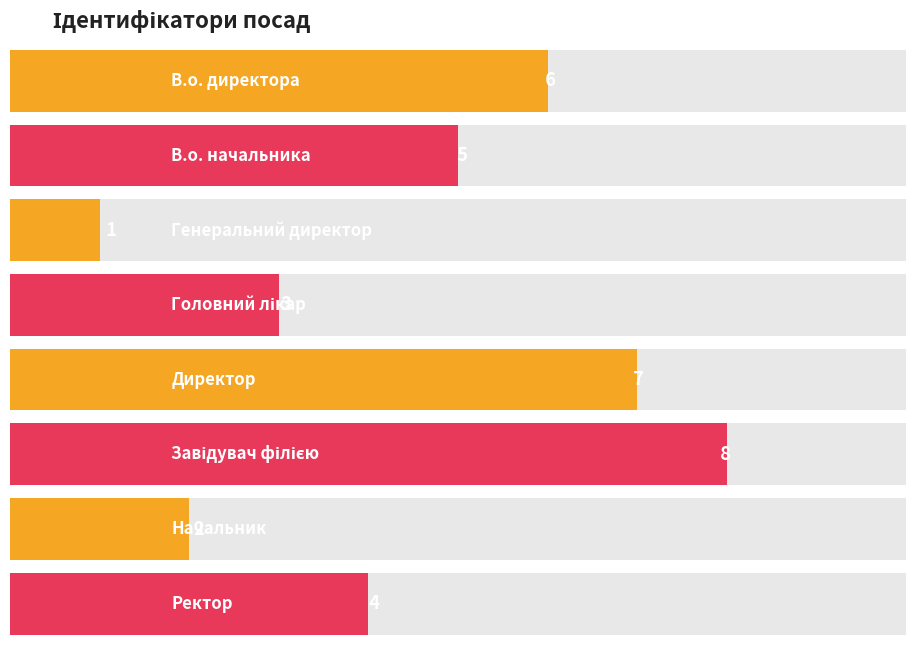

Rank the categories by value from lowest to highest.

Генеральний директор, Начальник, Головний лікар, Ректор, В.о. начальника, В.о. директора, Директор, Завідувач філією